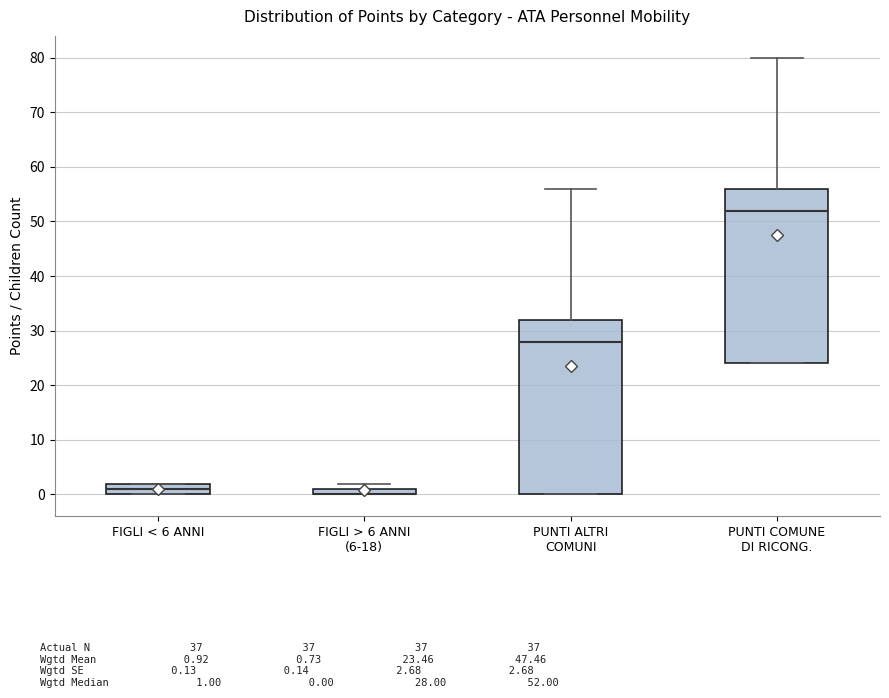

Where is the lower edge of the box for FIGLI > 6 ANNI (6-18) on the y-axis? The values are not printed on the chart, so give them approximately, as read against the axis.

0